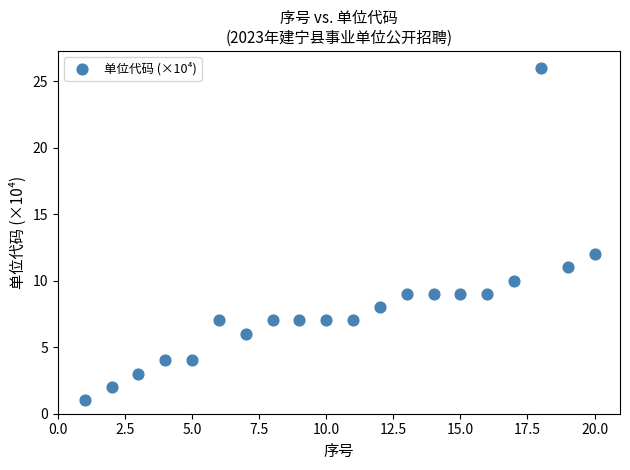

What is the range of Y values (max minus min)?

25.0